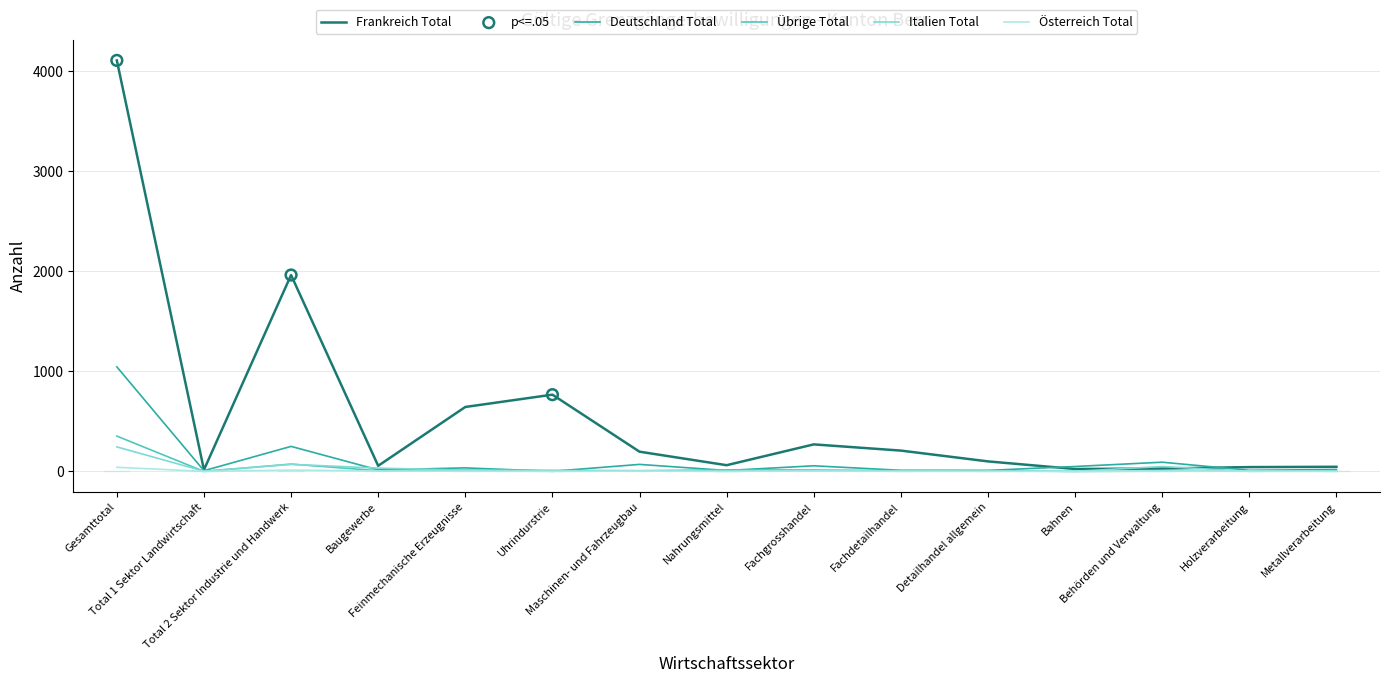

What are all the series names shown in the legend?

Frankreich Total, Deutschland Total, Übrige Total, Italien Total, Österreich Total